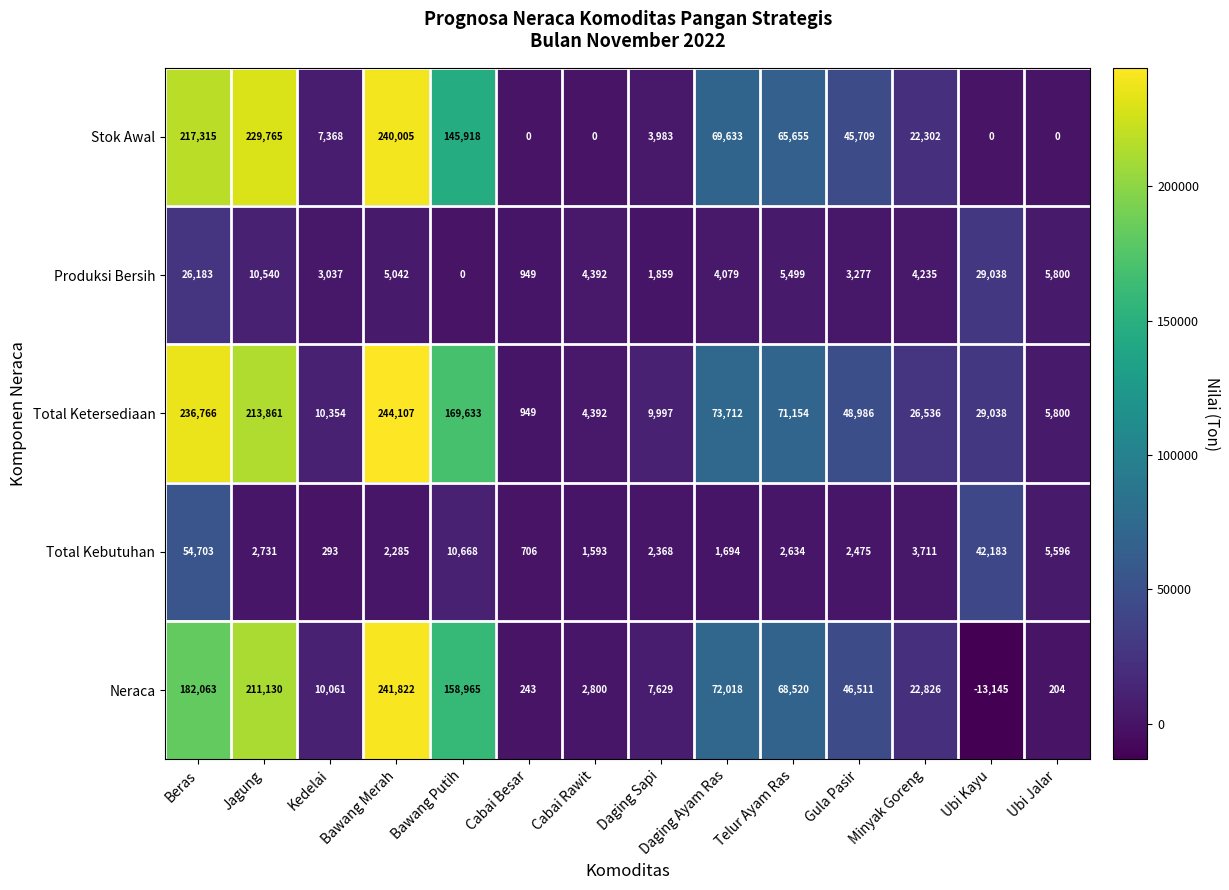

What is the maximum value shown in the chart?

244107